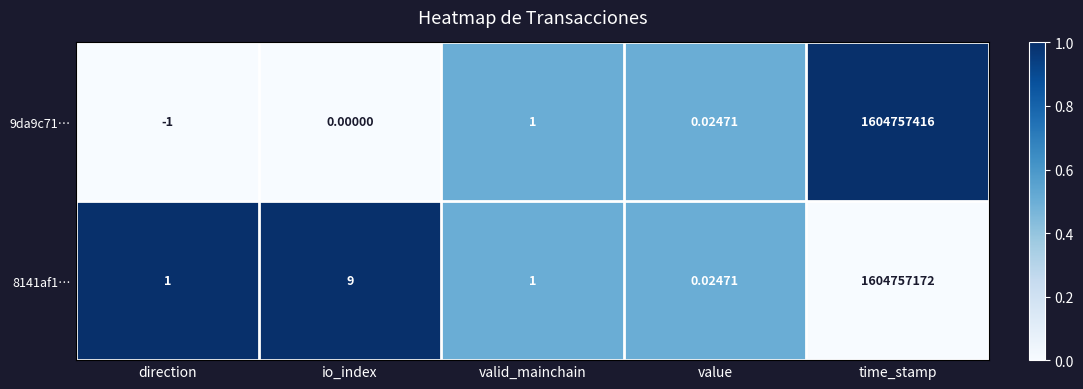

At which label is 8141af1… closest to 802378586?

io_index